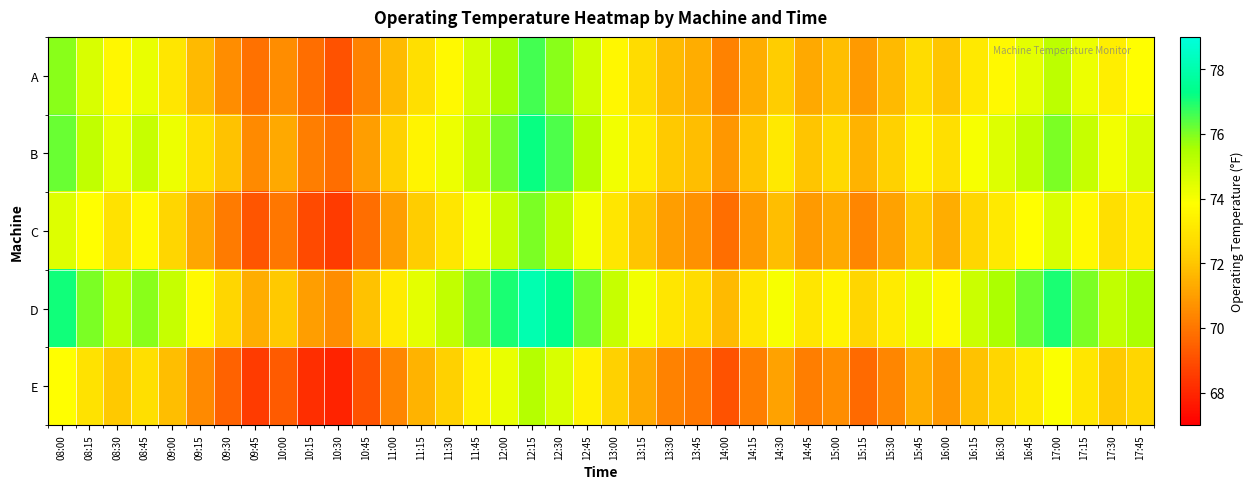

Which label corresponds to the smallest value in the chart?

10:30